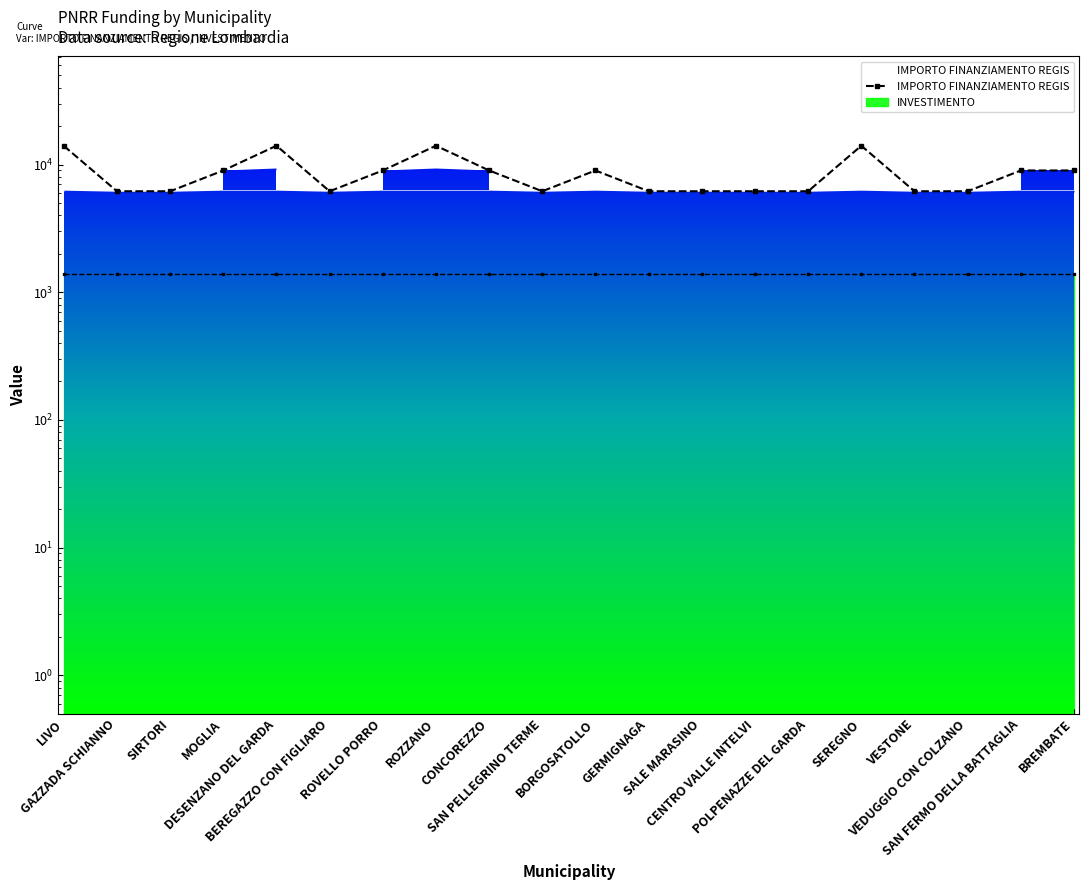

Where is the first local maximum?

DESENZANO DEL GARDA